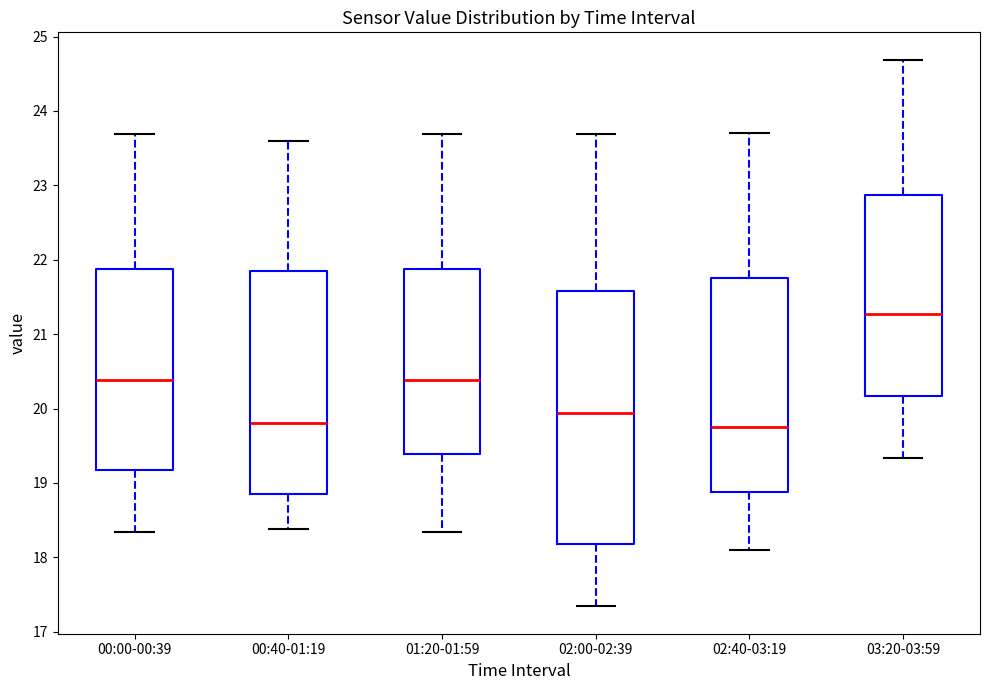

Reading left to right, transcribe this box plot: for each box, give where its median line is, the range the box spans, and where its two whiskers end, as read against the y-axis. The values are not printed on the chart, so give them approximately, as read against the axis.

00:00-00:39: median 20.4, box 19.2 to 21.9, whiskers 18.3 to 23.7
00:40-01:19: median 19.8, box 18.9 to 21.9, whiskers 18.4 to 23.6
01:20-01:59: median 20.4, box 19.4 to 21.9, whiskers 18.3 to 23.7
02:00-02:39: median 19.9, box 18.2 to 21.6, whiskers 17.3 to 23.7
02:40-03:19: median 19.8, box 18.9 to 21.8, whiskers 18.1 to 23.7
03:20-03:59: median 21.3, box 20.2 to 22.9, whiskers 19.3 to 24.7